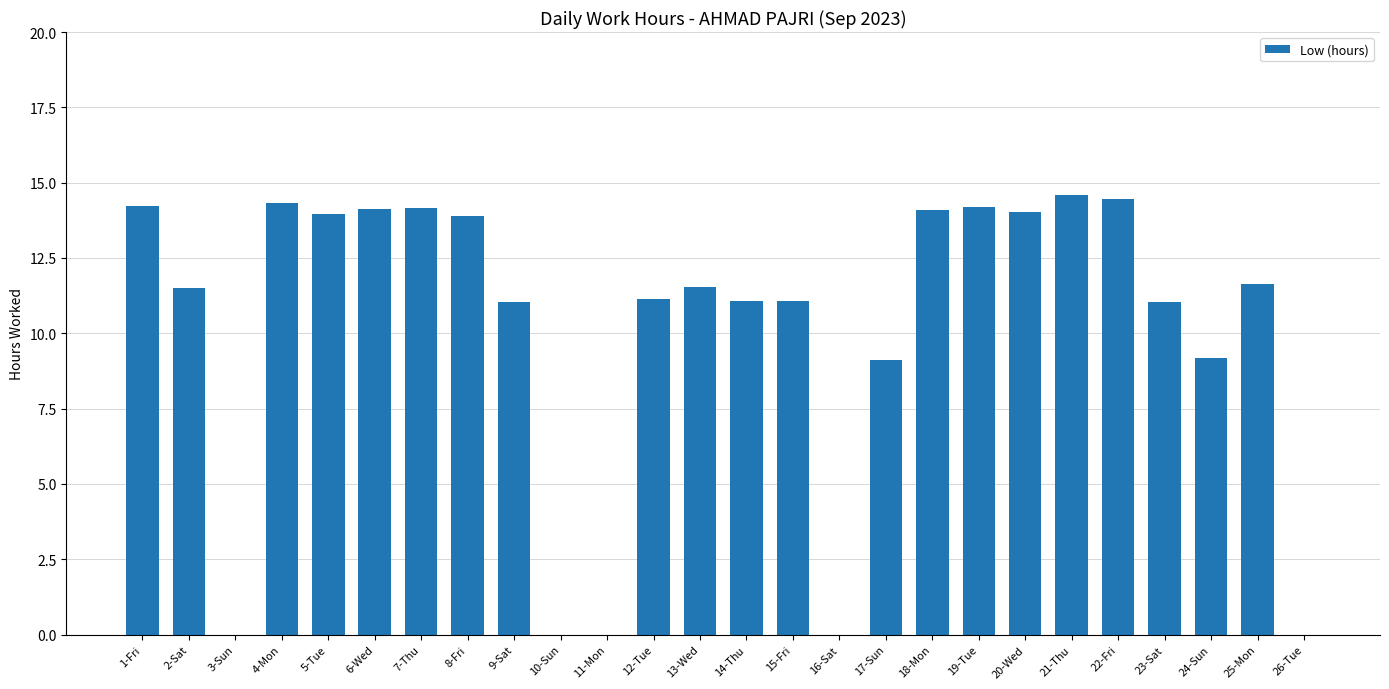

What is the change in value from 13-Wed to 19-Tue?

+2.7